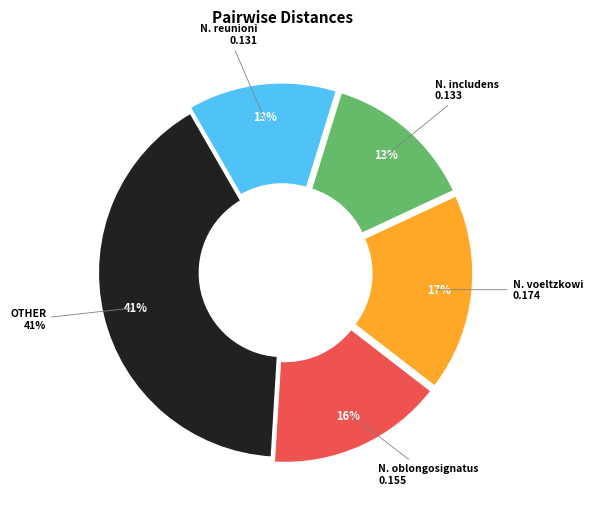

Is it true that N. reunioni is 34% of the pie?

False